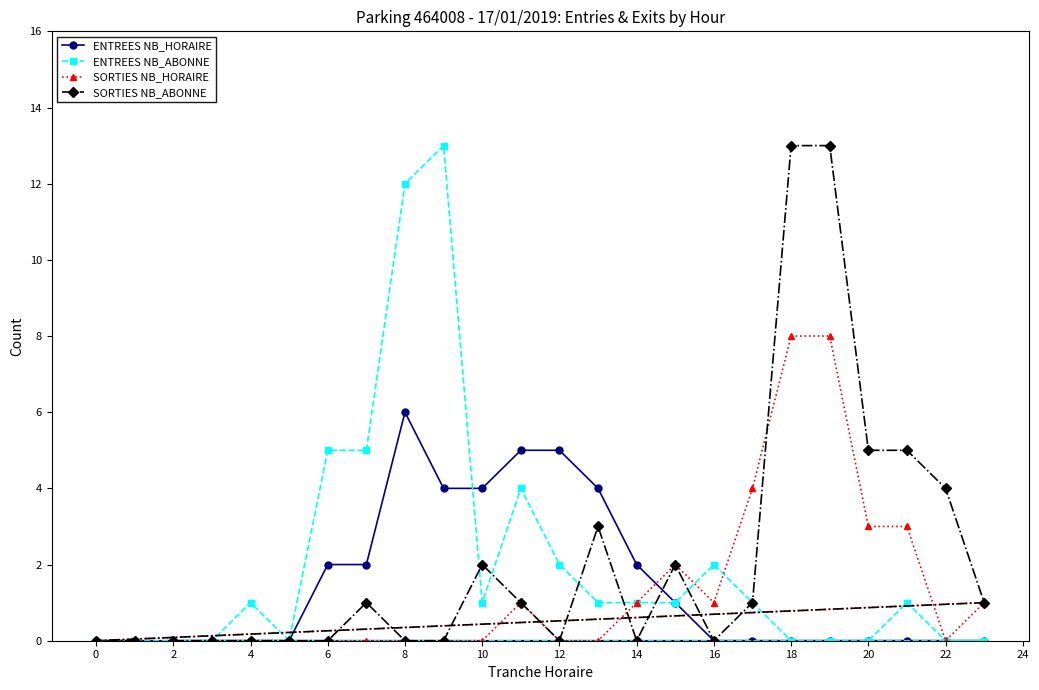

Rank the series at 10 from highest to lowest value.

ENTREES NB_HORAIRE, SORTIES NB_ABONNE, ENTREES NB_ABONNE, SORTIES NB_HORAIRE